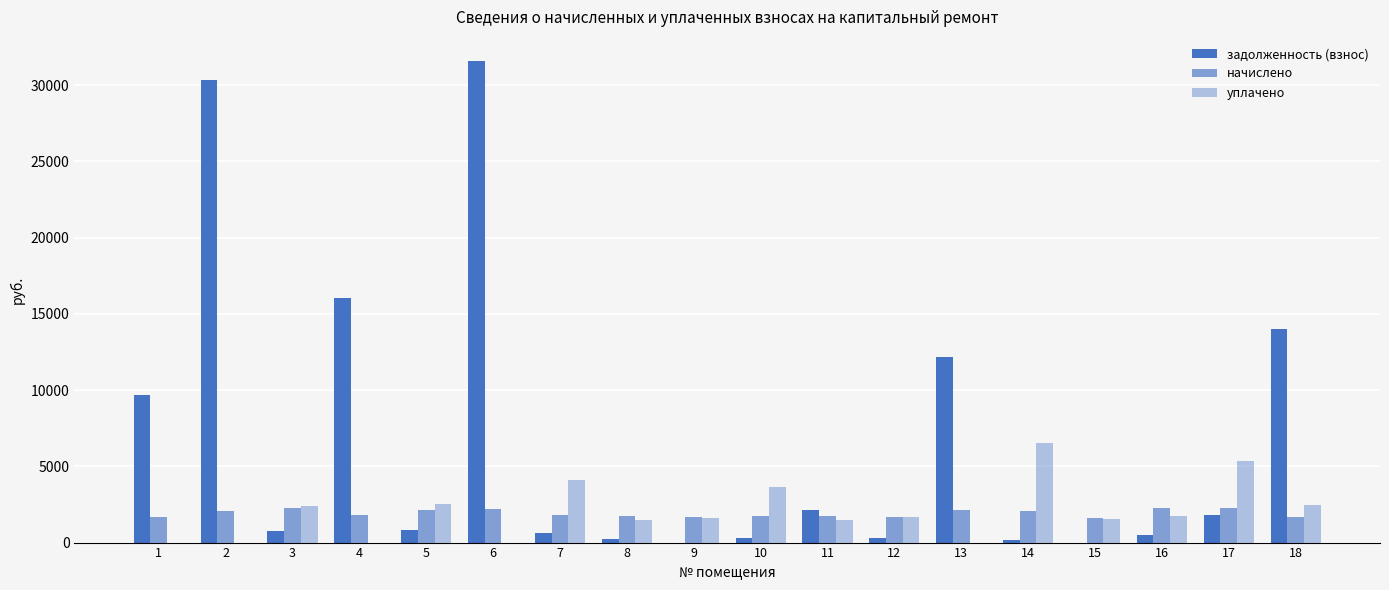

What is the average value of the начислено series?

1920.8